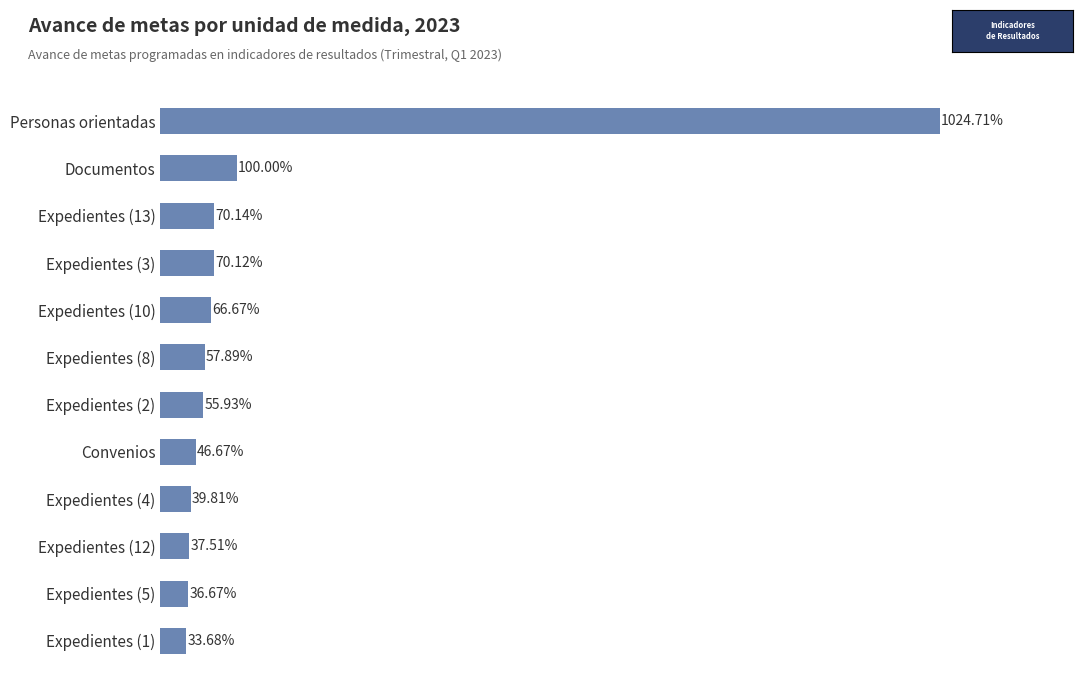

Which label corresponds to the largest value in the chart?

Personas orientadas